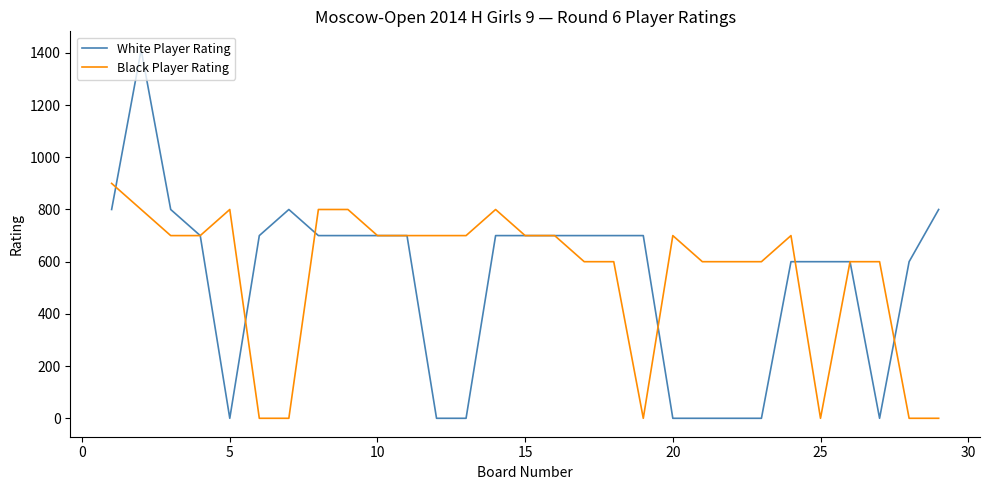

Rank the series by their average value, from highest to lowest.

Black Player Rating, White Player Rating